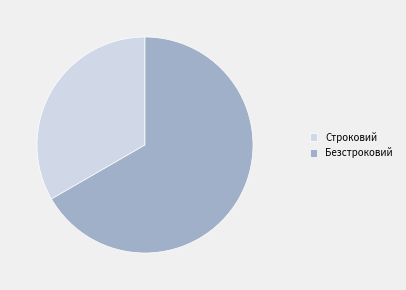

Is Безстроковий the majority of the pie?

Yes